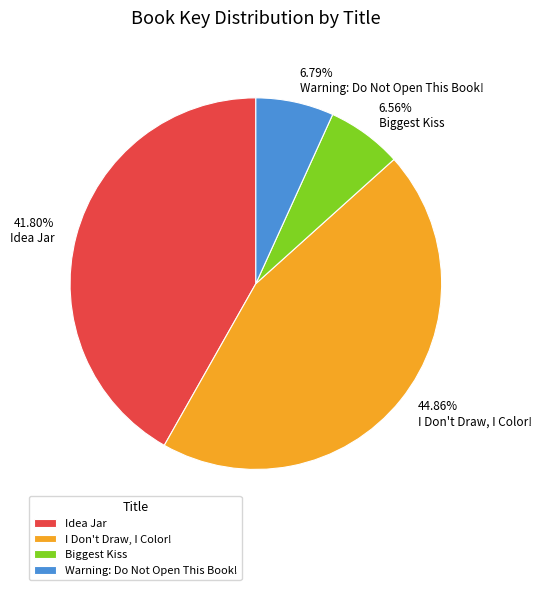

To the nearest percent, what is the average slice percentage?

25%